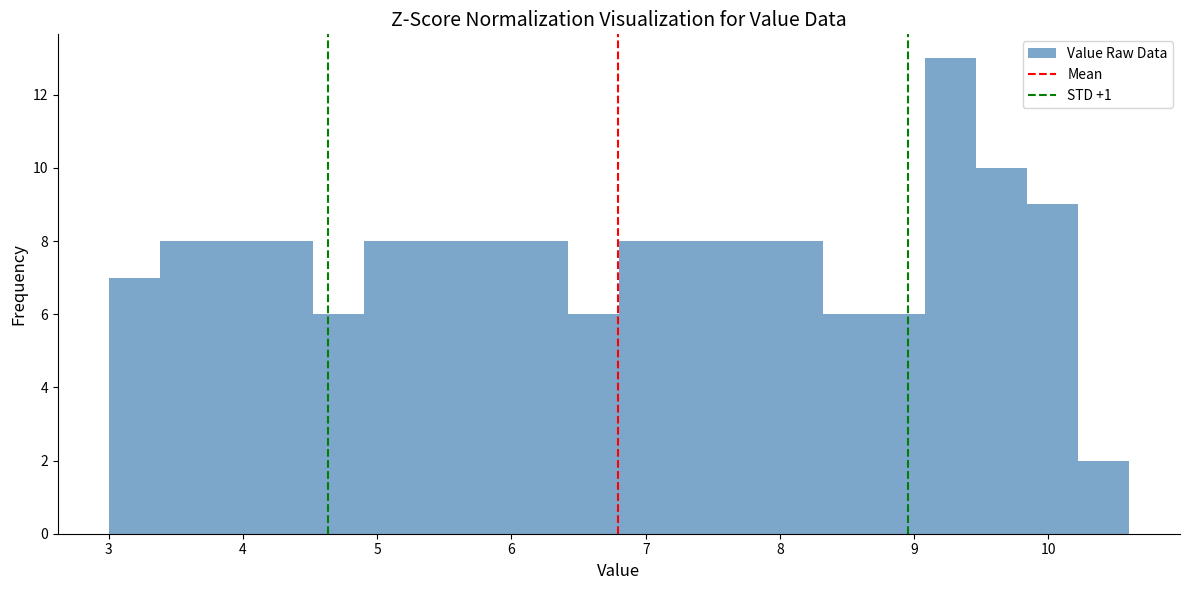

Around what value on the x-axis is the tallest bar? Give the approximate position of its centre, as read against the axis.

9.3